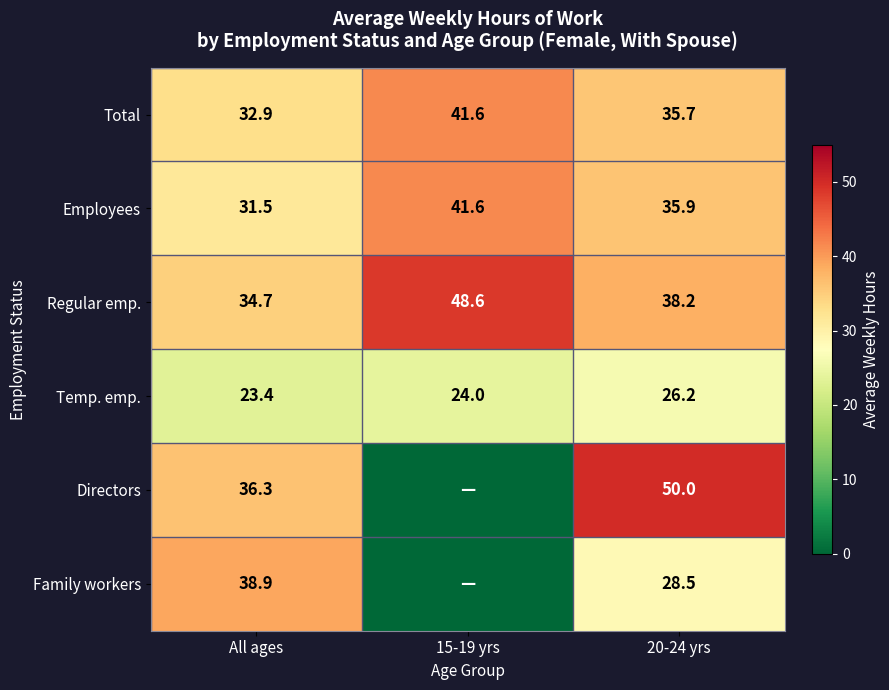

Between 15-19 yrs and 20-24 yrs, which is larger?

15-19 yrs